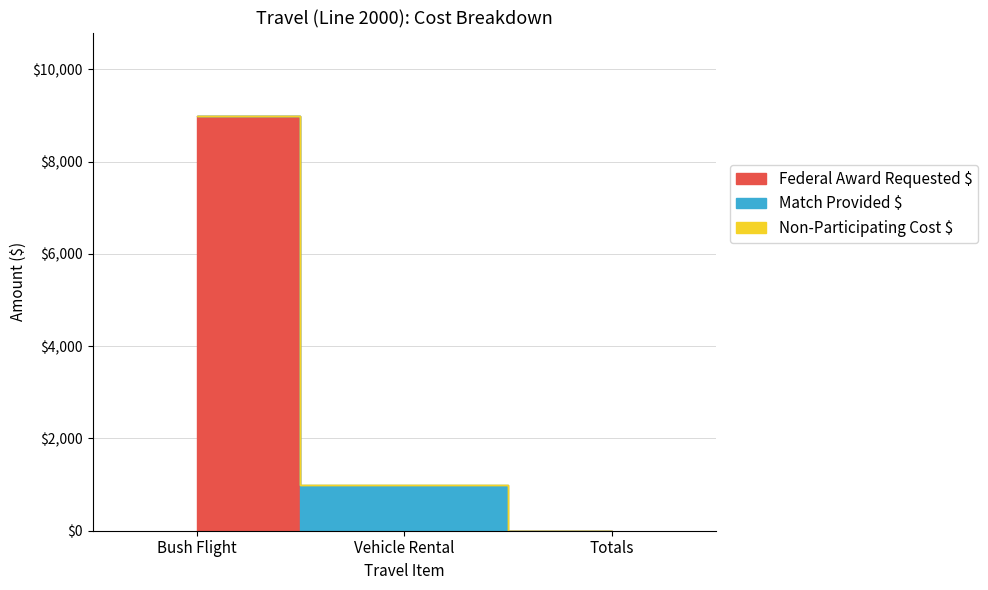

What is the greatest value displayed?

9000